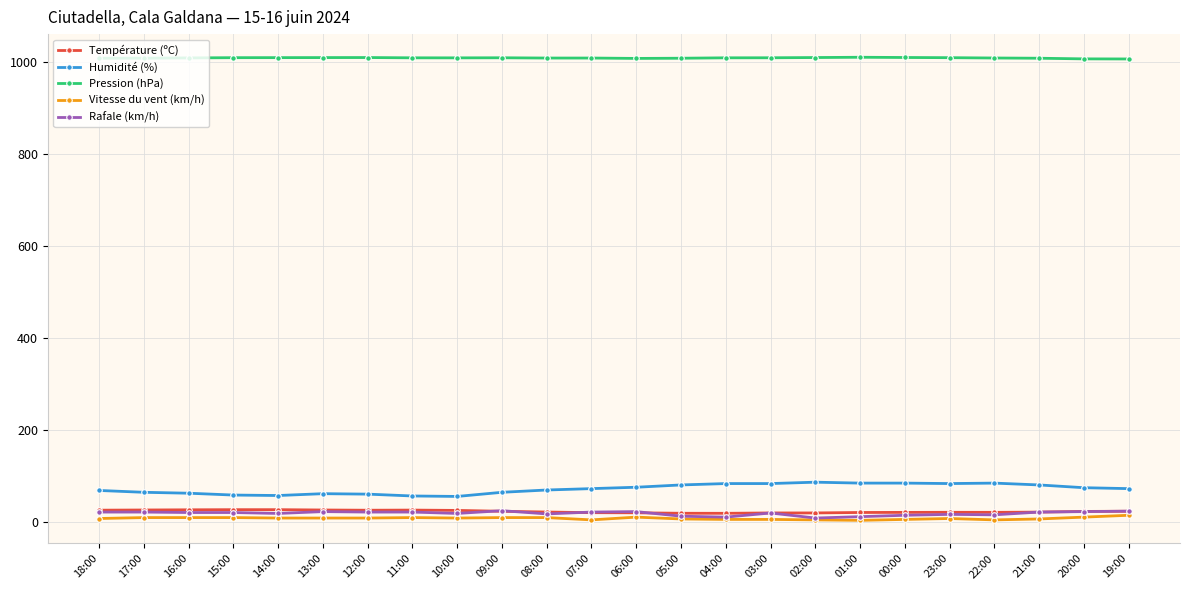

What is the difference between the highest and lowest values at 20:00?

996.8